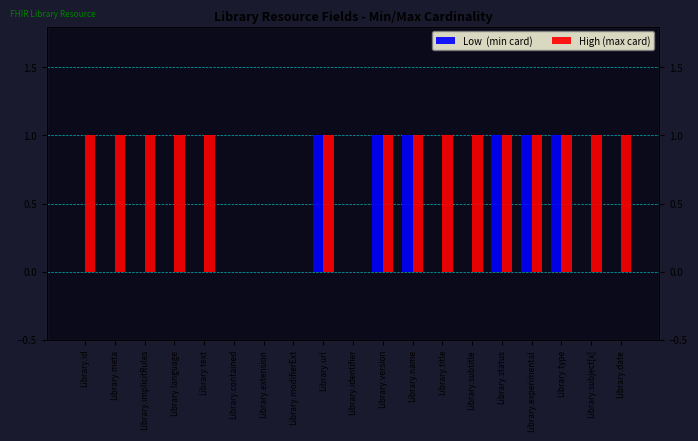

Which series has the largest total across all categories?

High (max card)